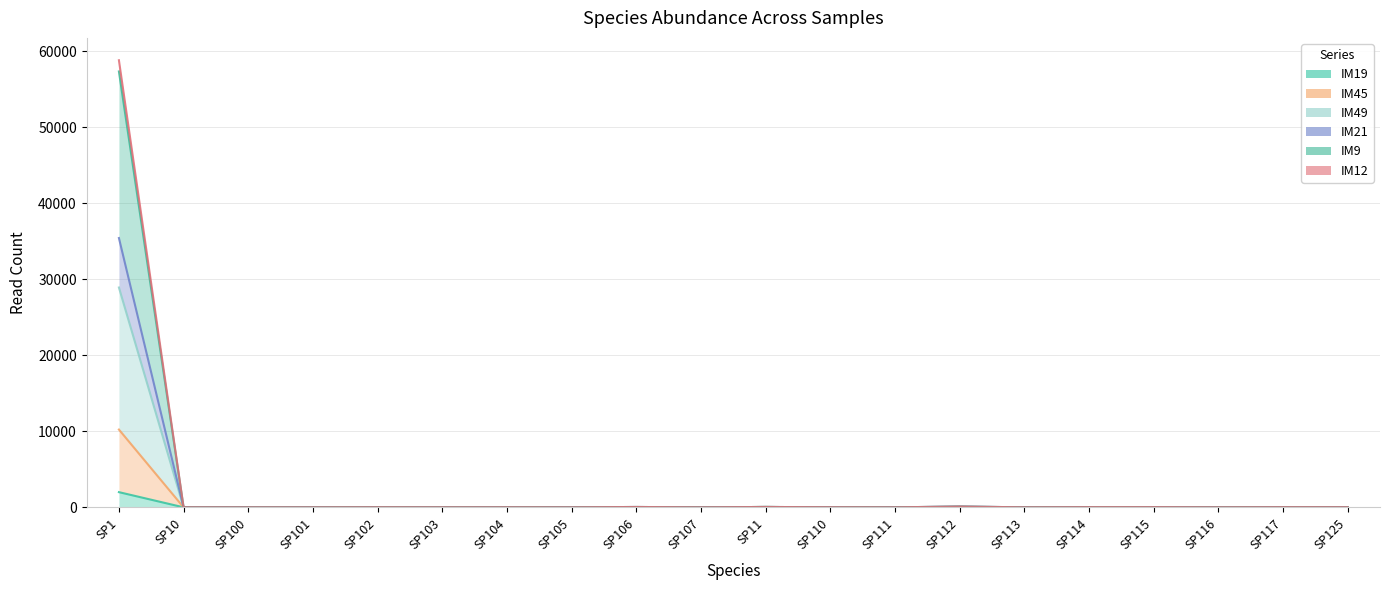

True or false: IM12 and IM45 intersect in this chart.

False